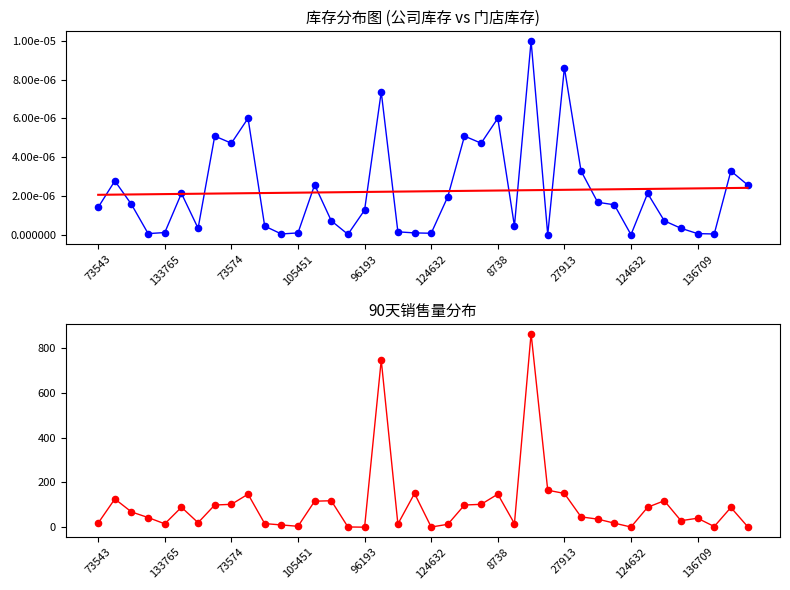

Is the value of 趋势线 at 124632 greater than the value of 公司库存 at 27?

Yes